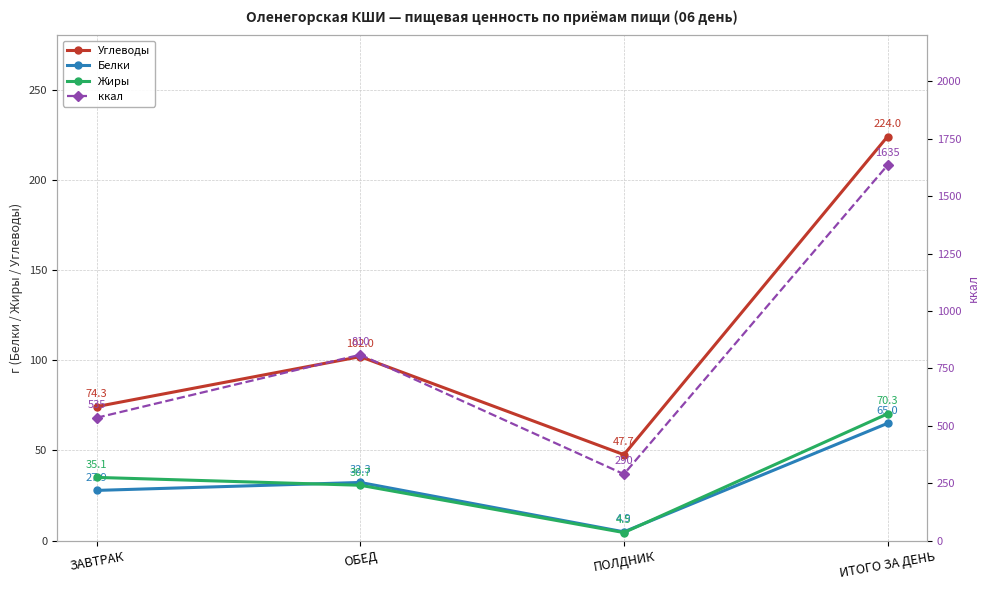

What is the label of the 3rd point from the right?

ОБЕД